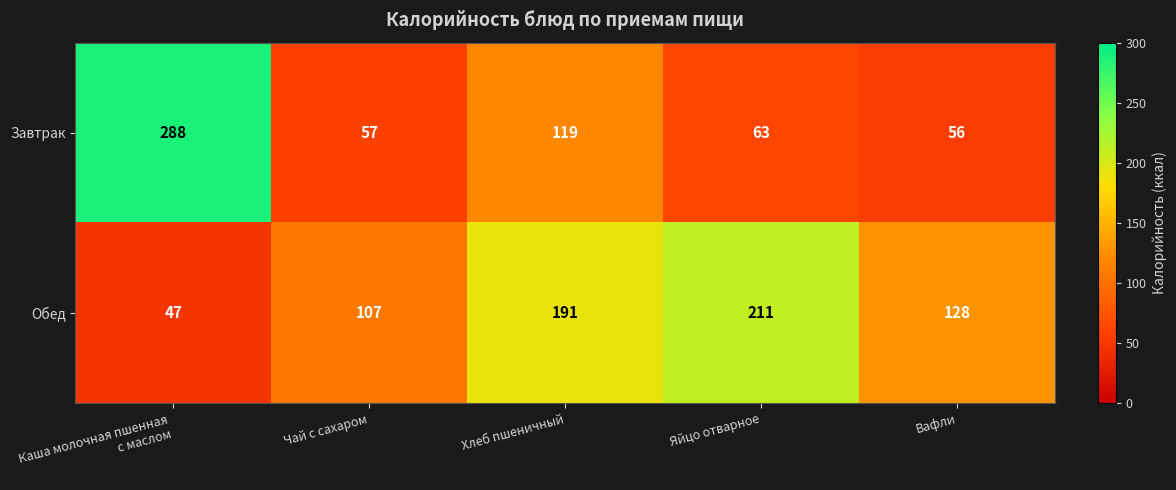

Count the number of categories in the chart.

5